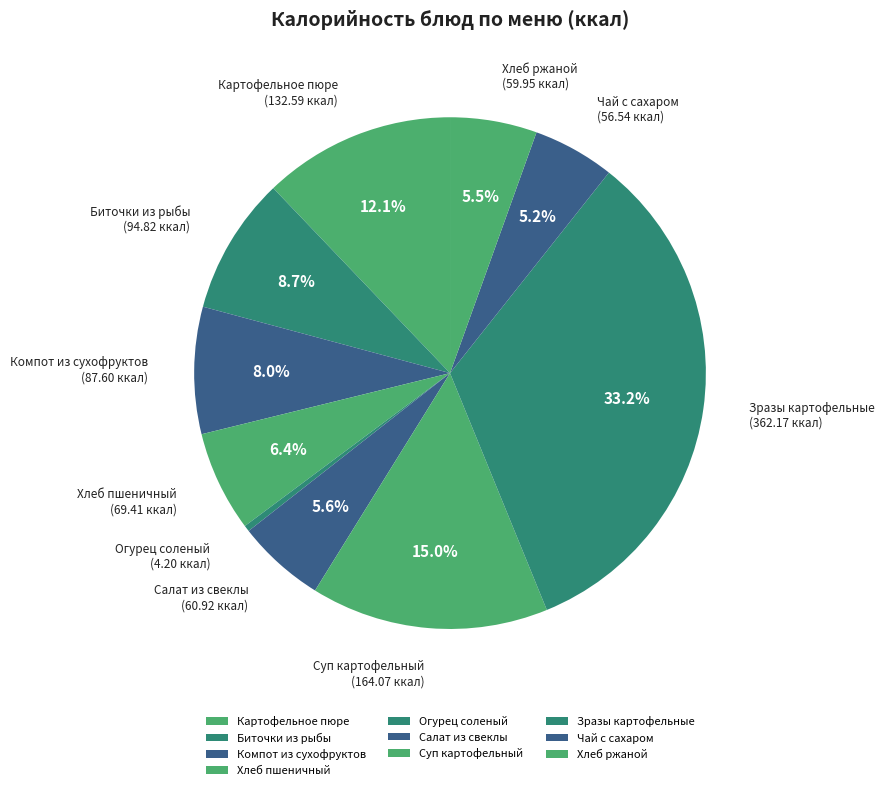

Is it true that Чай с сахаром is 1% of the pie?

False